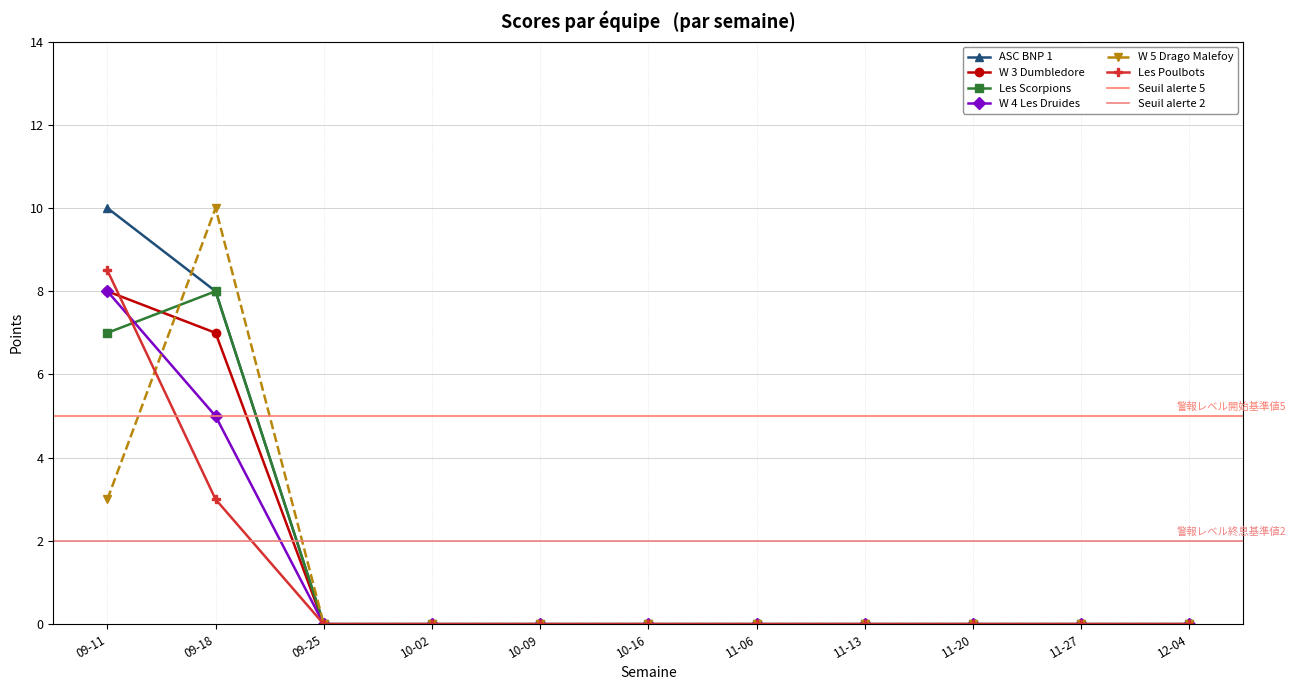

True or false: Les Poulbots and ASC BNP 1 intersect in this chart.

False